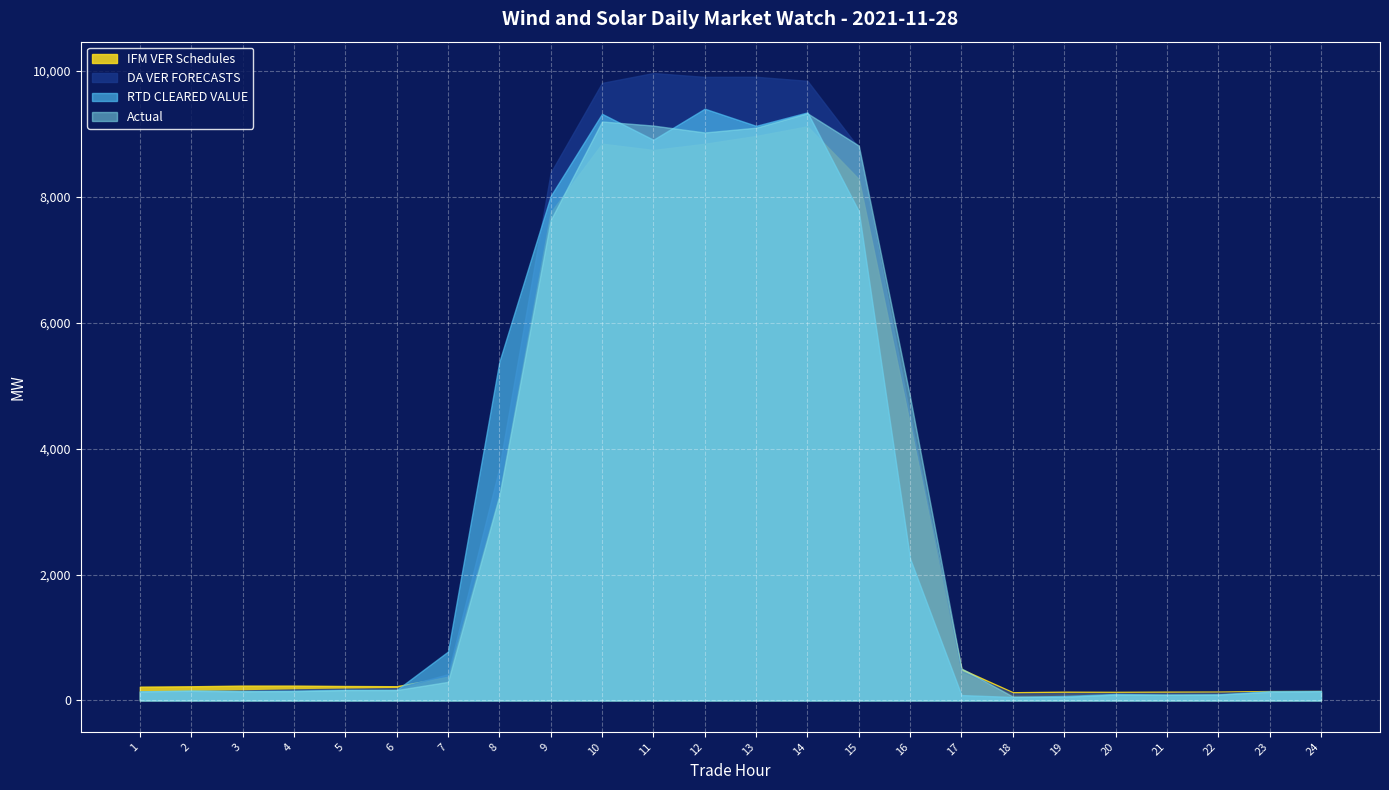

Which series has the largest range (max minus min)?

DA VER FORECASTS